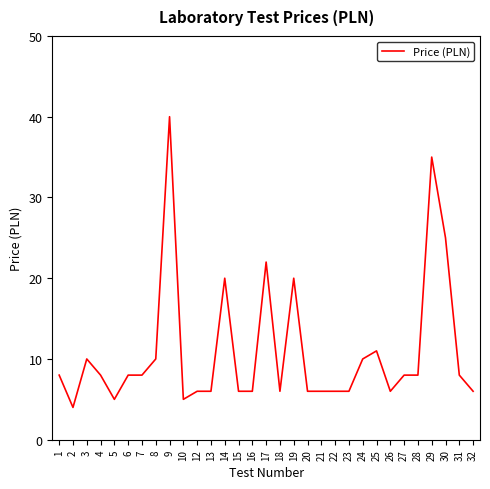

Which has a higher value, 3 or 17?

17